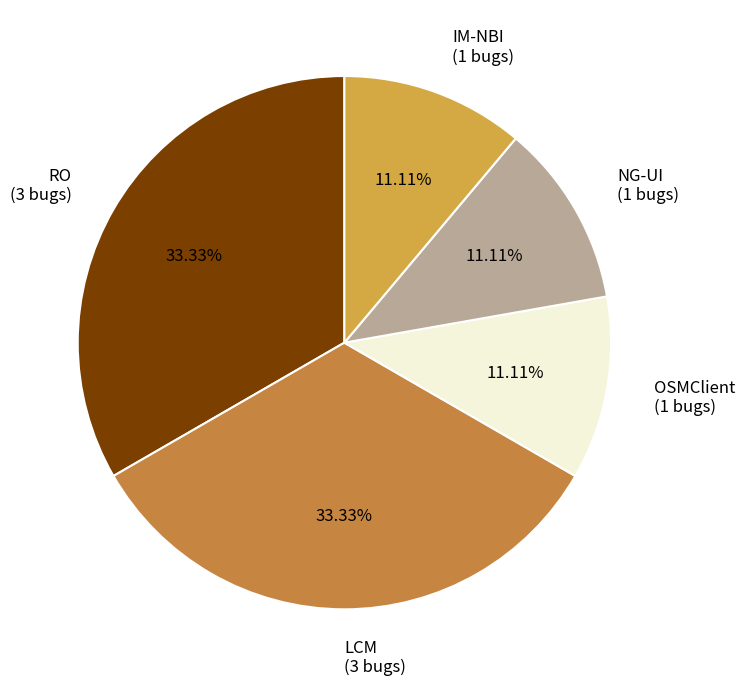

The LCM slice represents 25% of the pie. True or false?

False